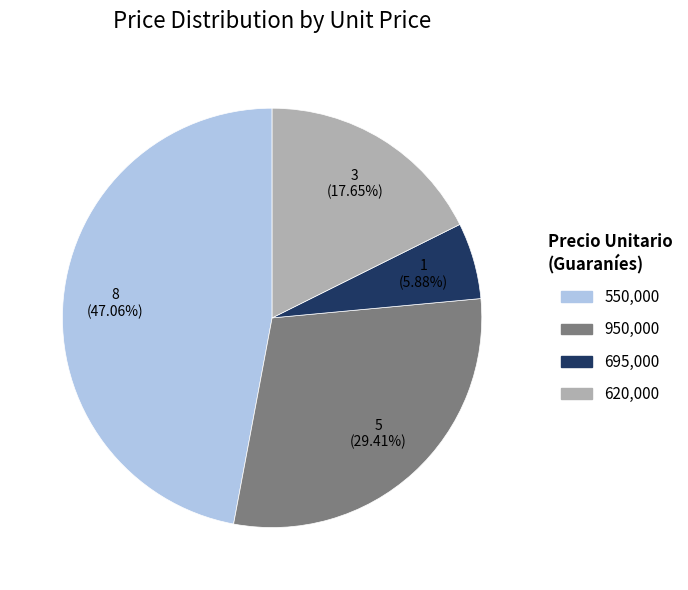

Rank the categories by value from lowest to highest.

695,000, 620,000, 950,000, 550,000